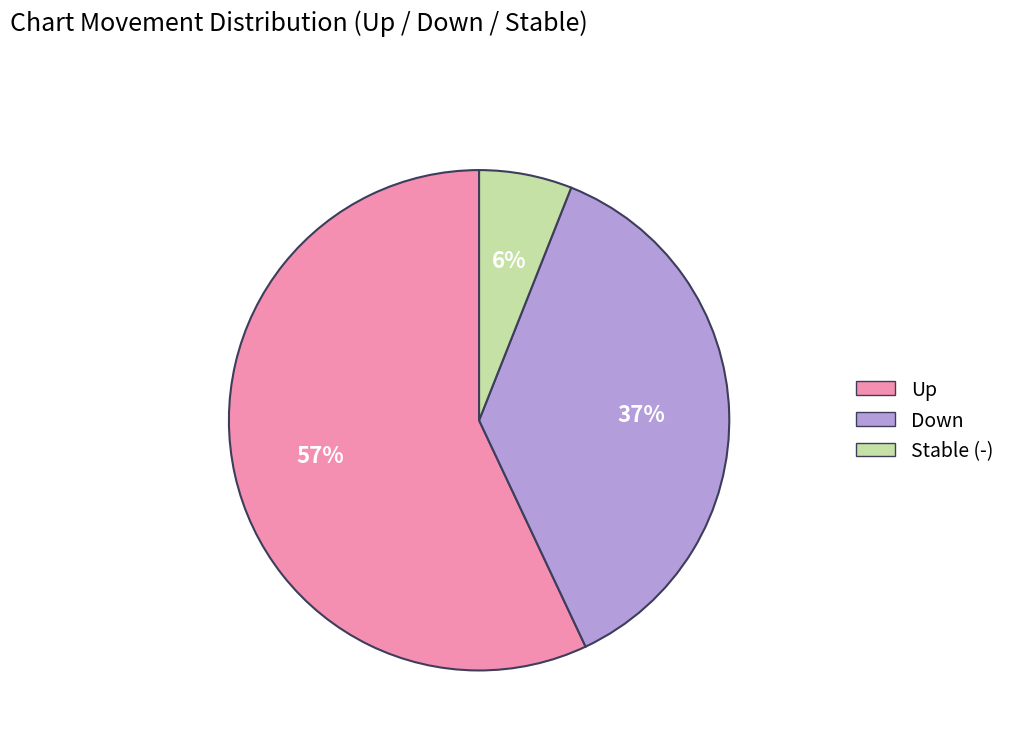

How many segments does this pie chart have?

3